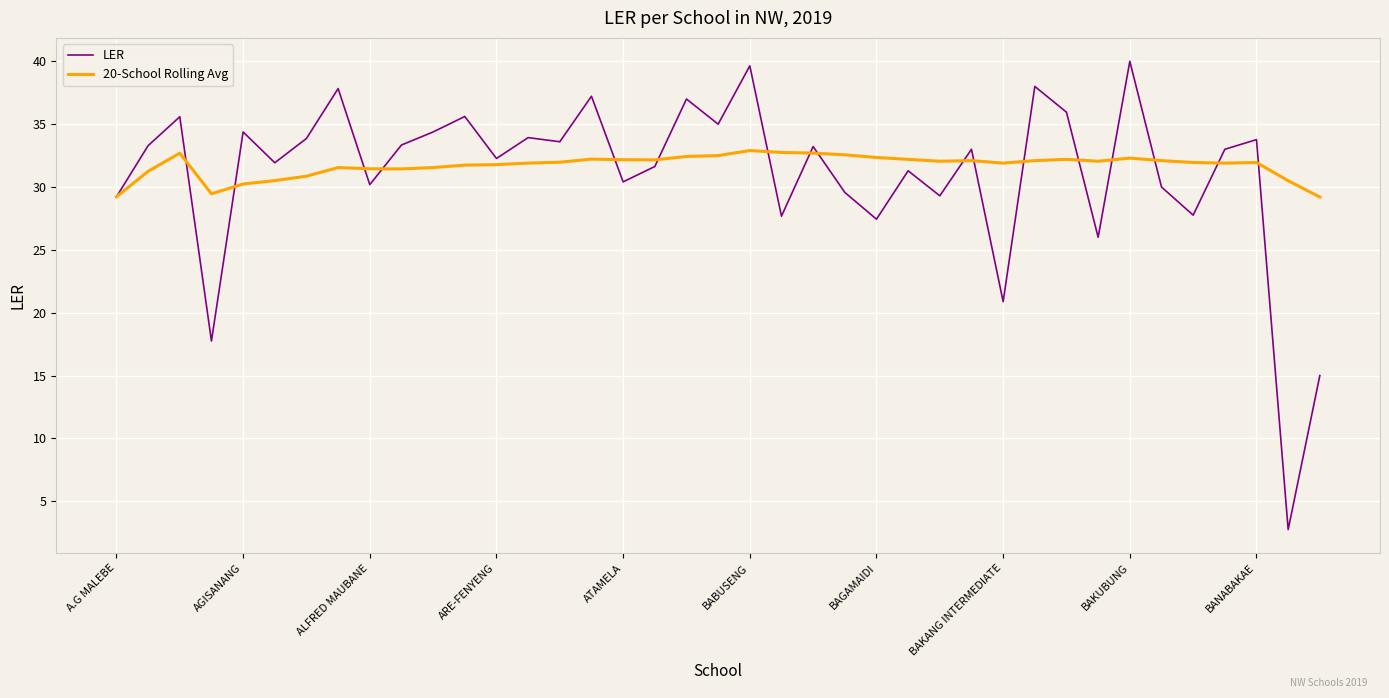

Rank the series by their maximum value, from highest to lowest.

LER, 20-School Rolling Avg